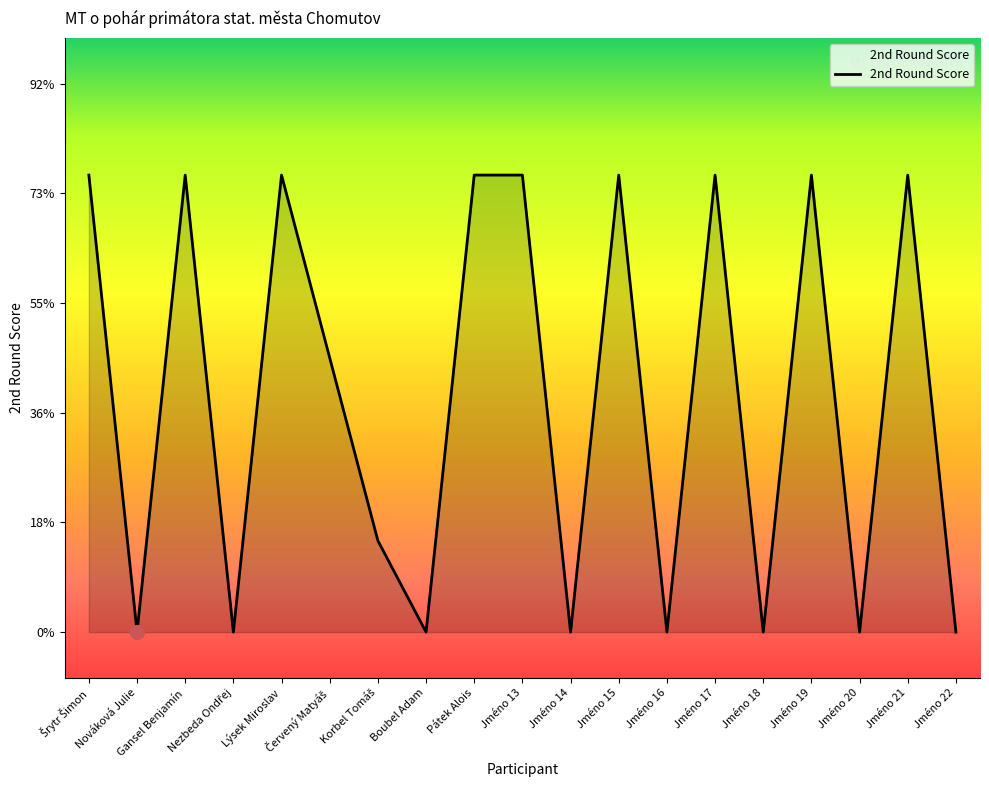

Is this an area chart (filled region under the line)?

Yes